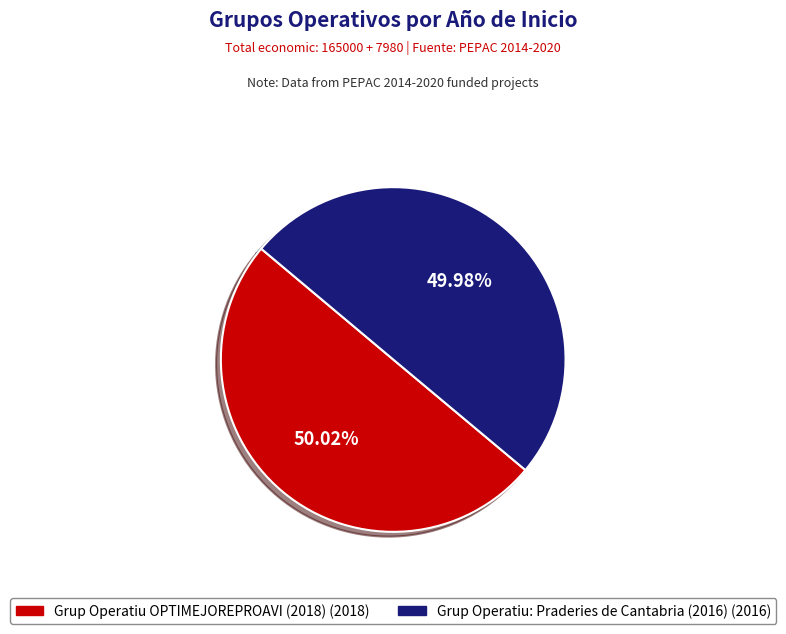

Approximately how many times larger is the value at Grup Operatiu: Praderies de Cantabria (2016) compared to Grup Operatiu OPTIMEJOREPROAVI (2018)?

1.0